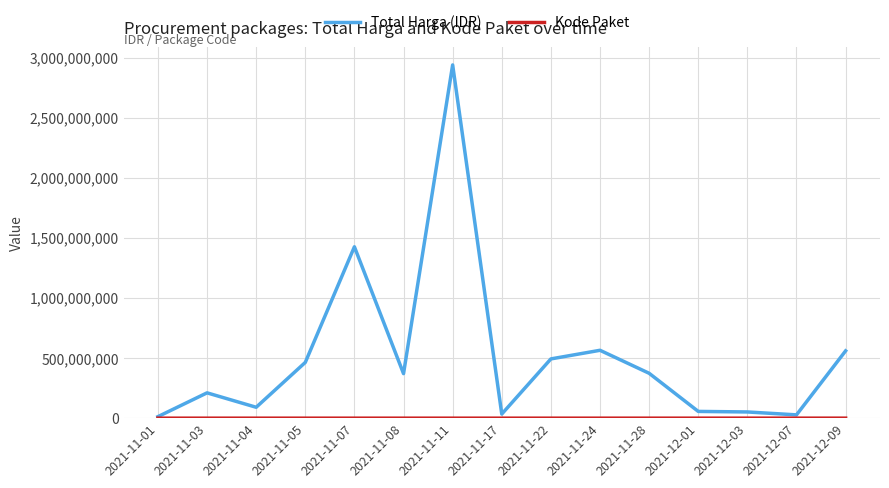

Which series changed the most between 2021-11-22 and 2021-12-07?

Total Harga (IDR)